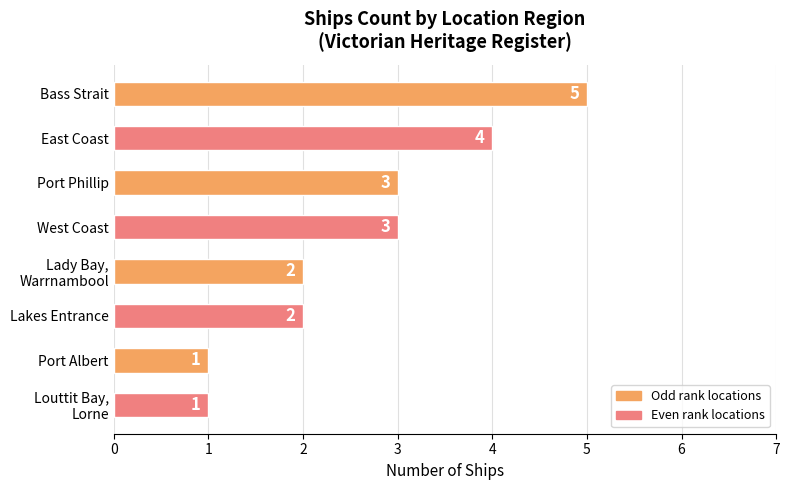

True or false: the data shows 2 at Port Phillip.

False